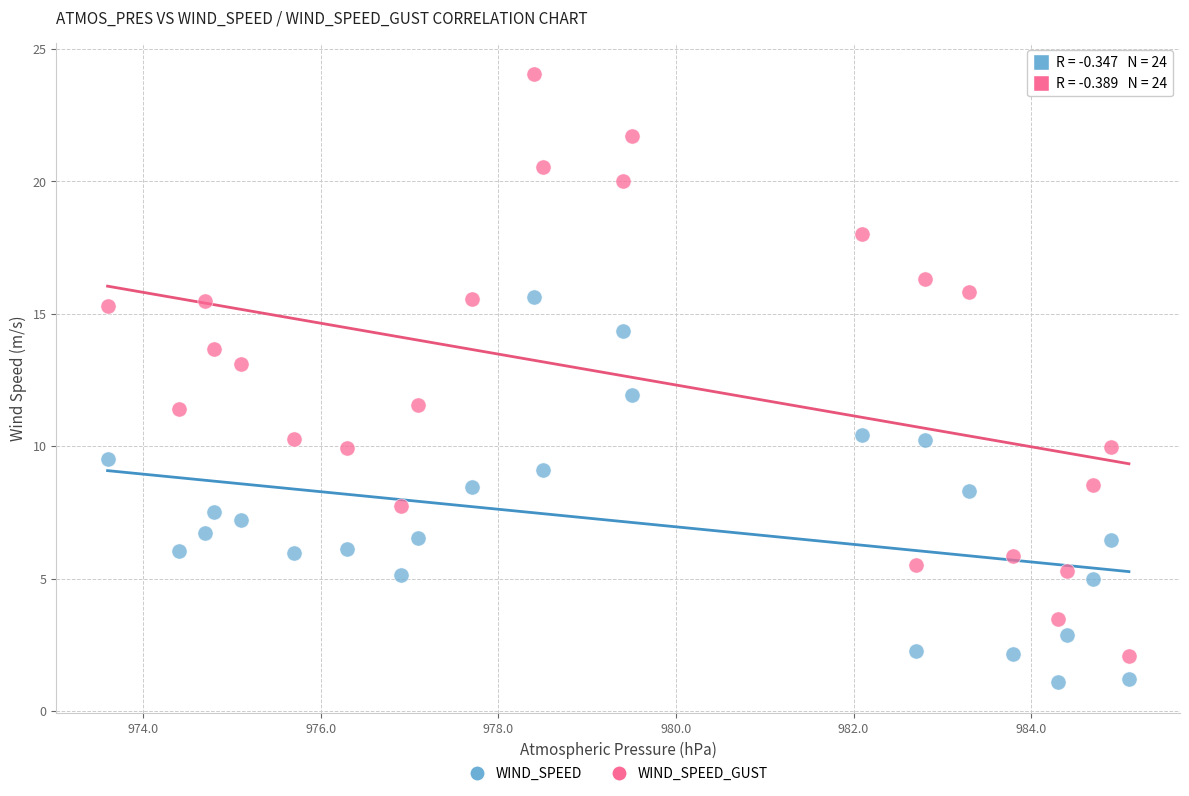

Across all data points, what is the range of Y values (max minus min)?

23.0